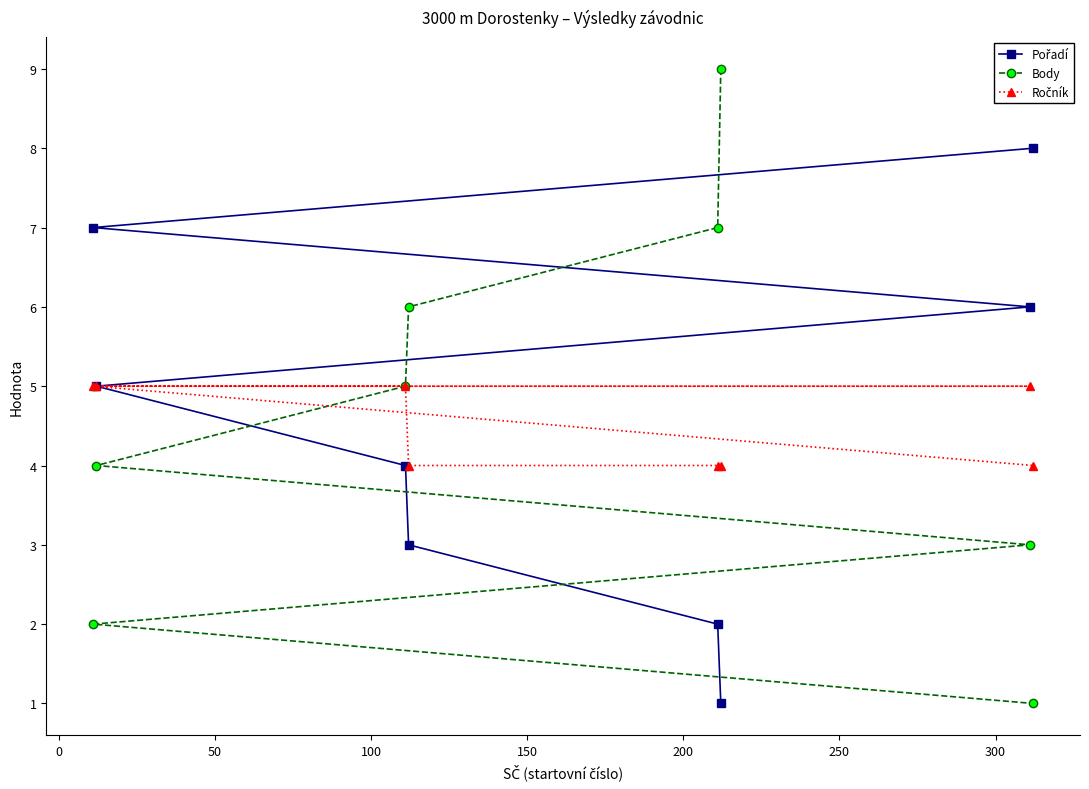

How many values in the Pořadí series exceed 5?

3